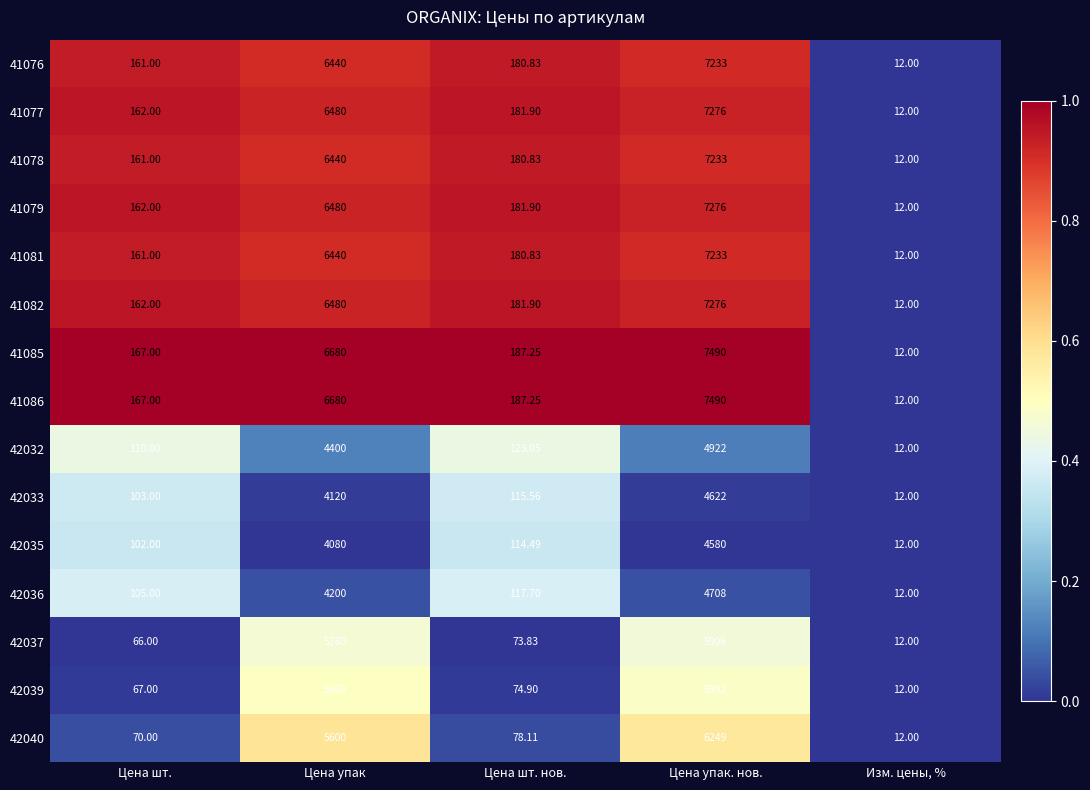

At which category does the chart reach its minimum across all series?

Изм. цены, %